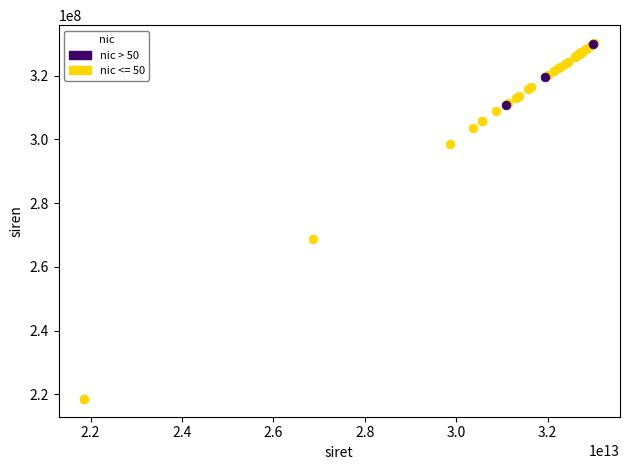

Which series has the widest spread of Y values?

nic <= 50